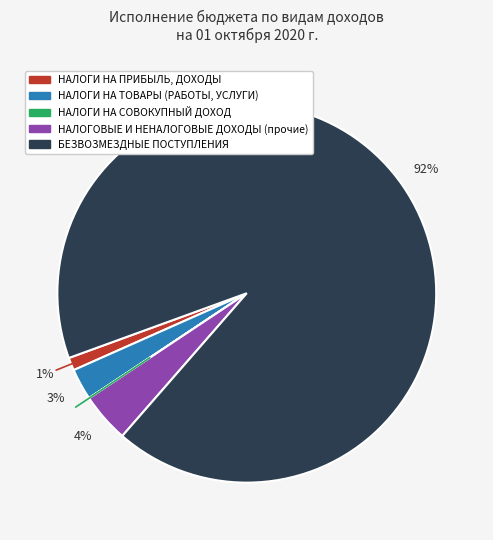

Does НАЛОГИ НА ТОВАРЫ (РАБОТЫ, УСЛУГИ) represent more than half of the total?

No